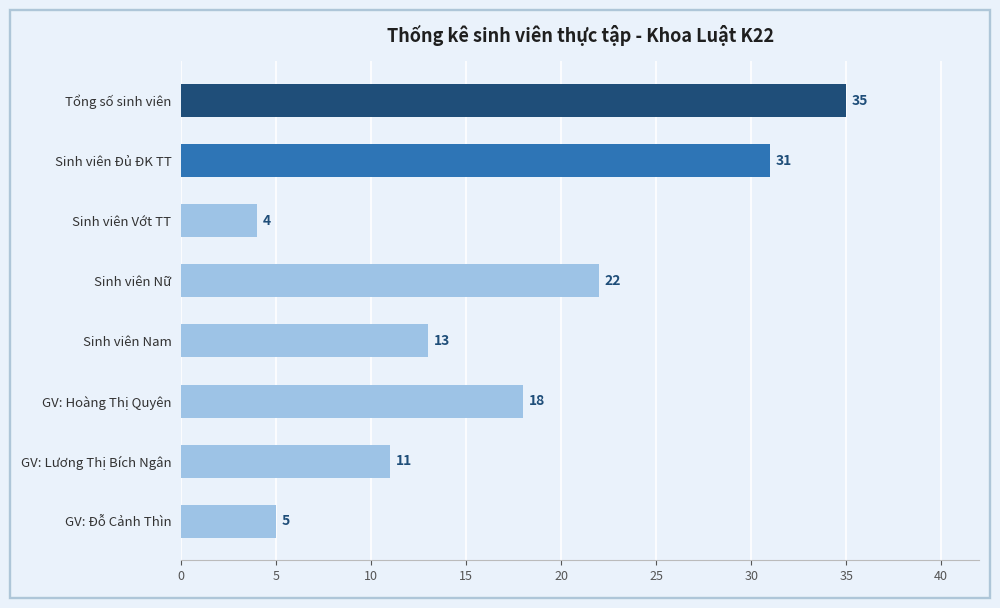

Where is the data nearest to the value 19?

GV: Hoàng Thị Quyên